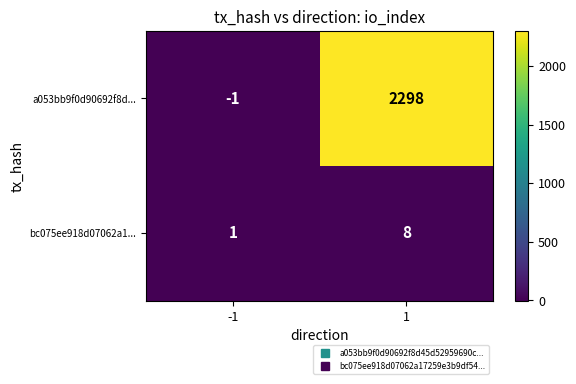

How many data points does each series have?

2